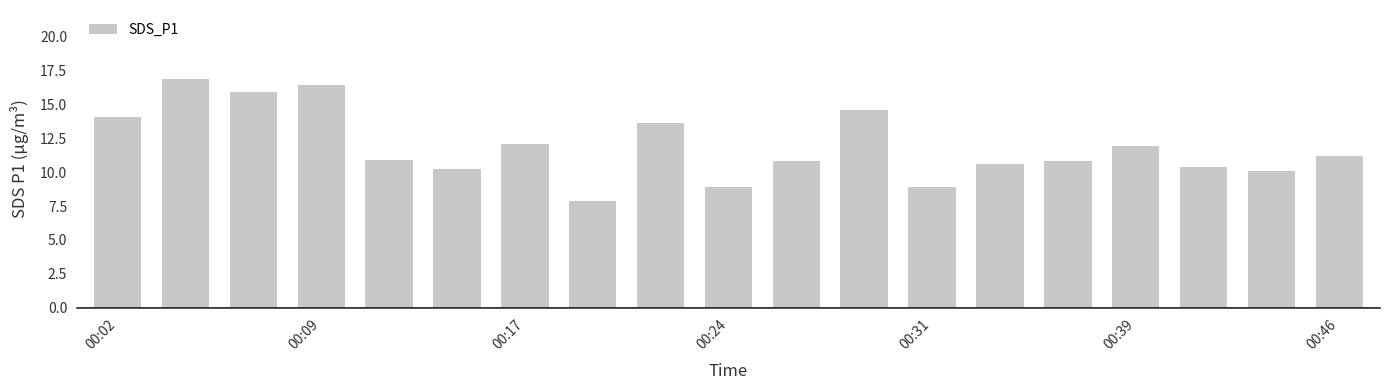

What is the minimum value shown in the chart?

7.9